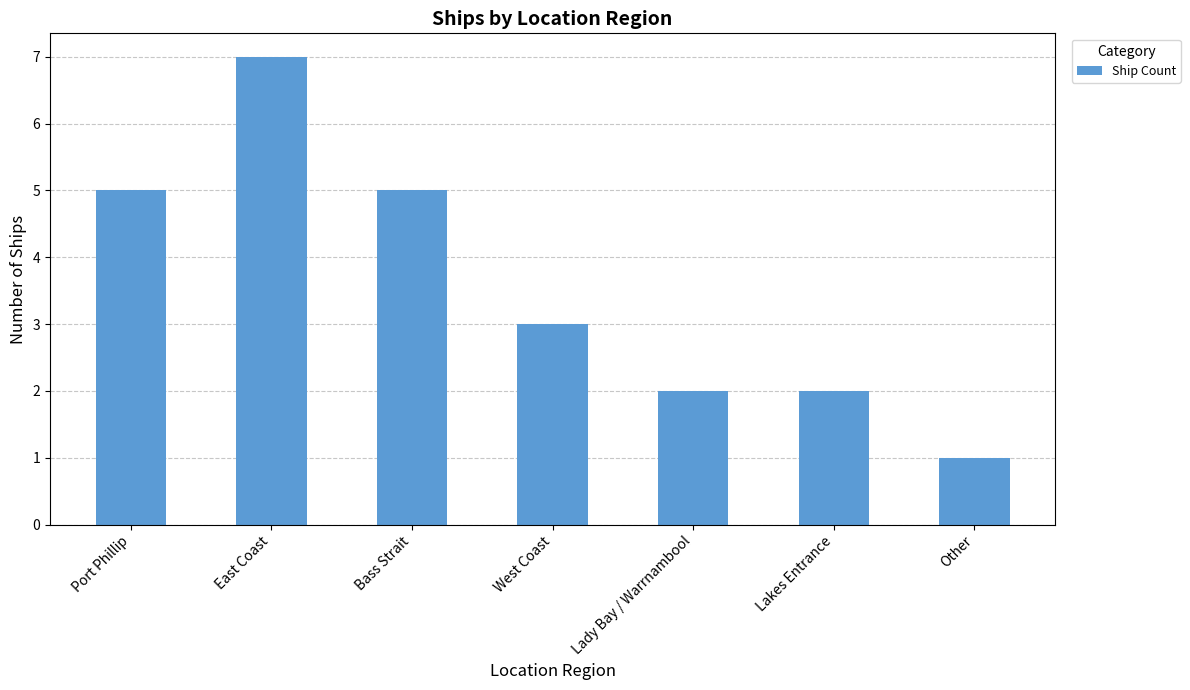

What is the label of the 7th bar from the right?

Port Phillip